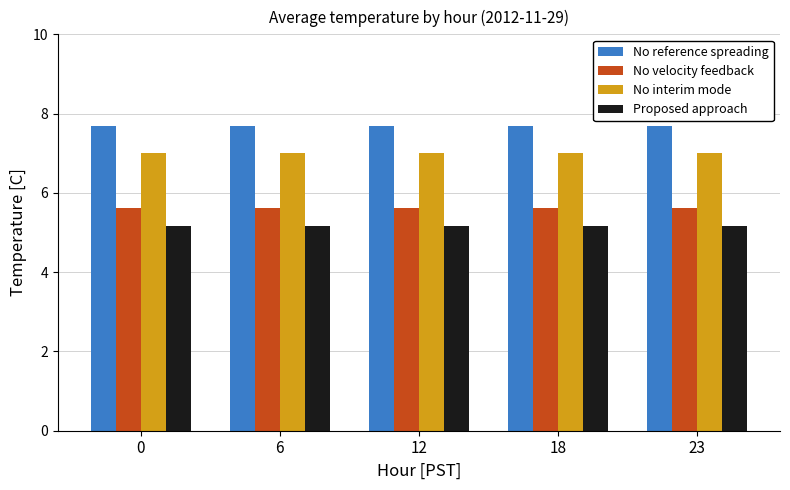

How many series are shown in this chart?

4